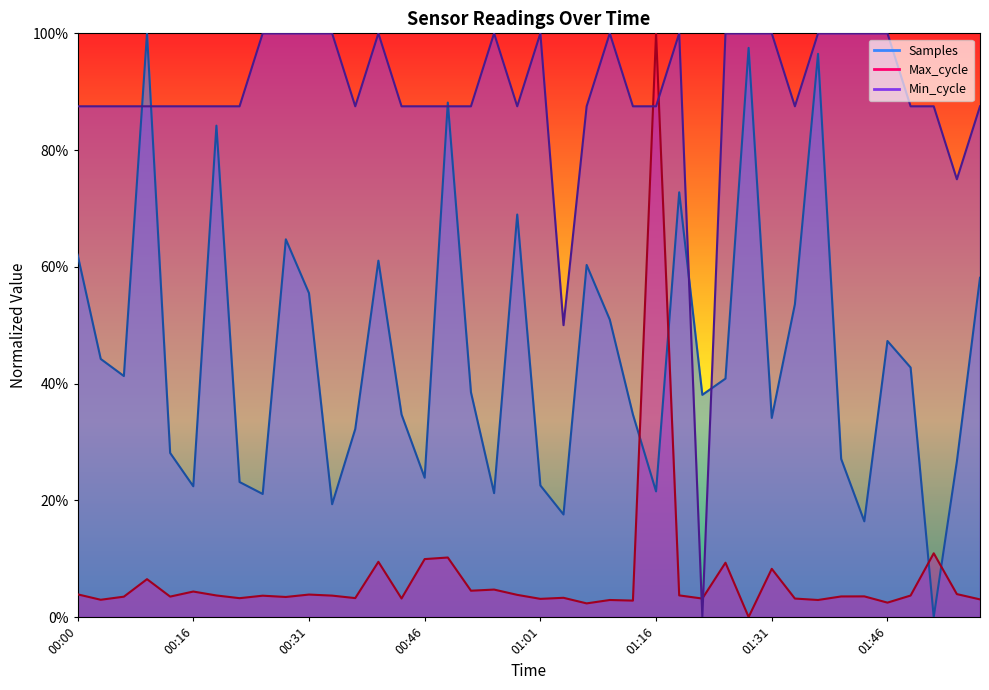

Count the number of data series in this chart.

3